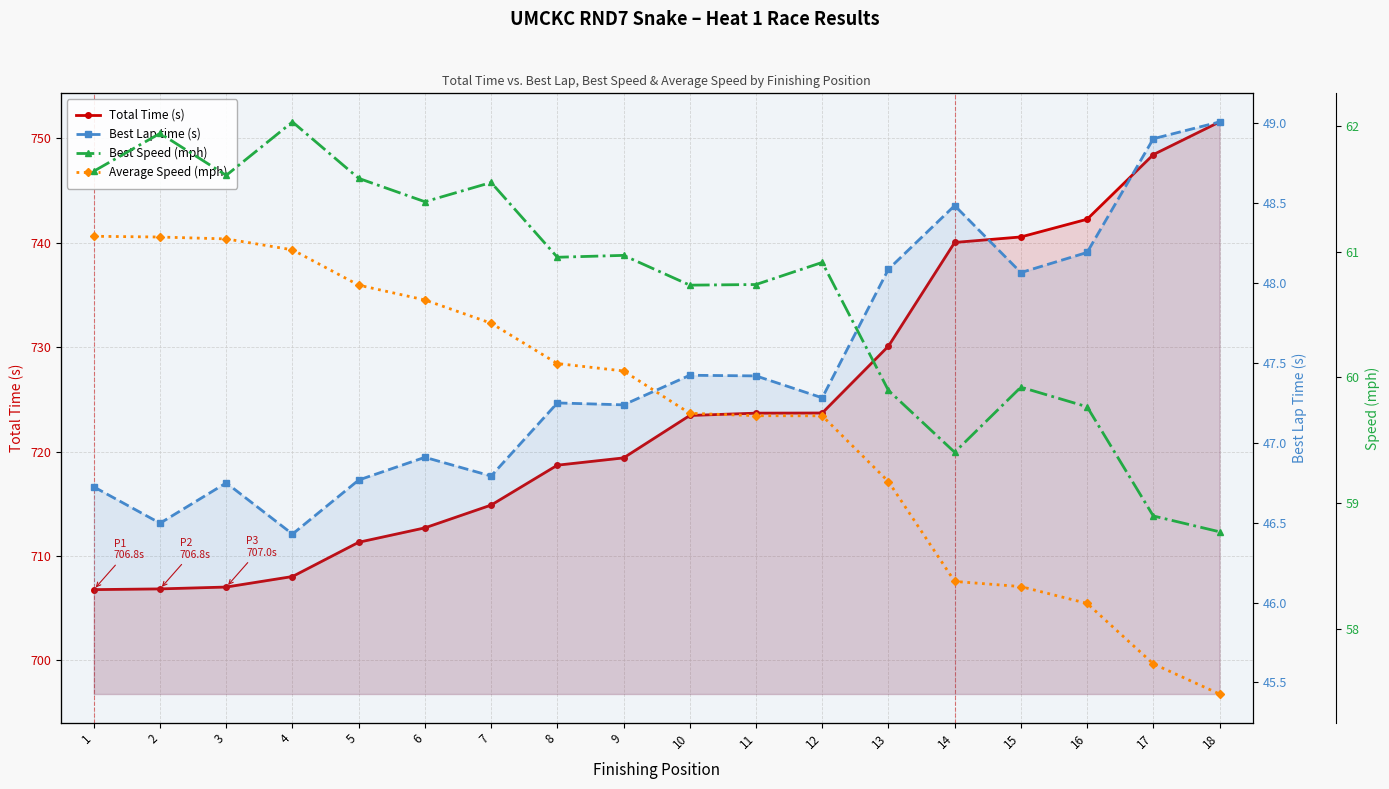

True or false: Best Lap time (s) and Best Speed (mph) cross at least once.

False